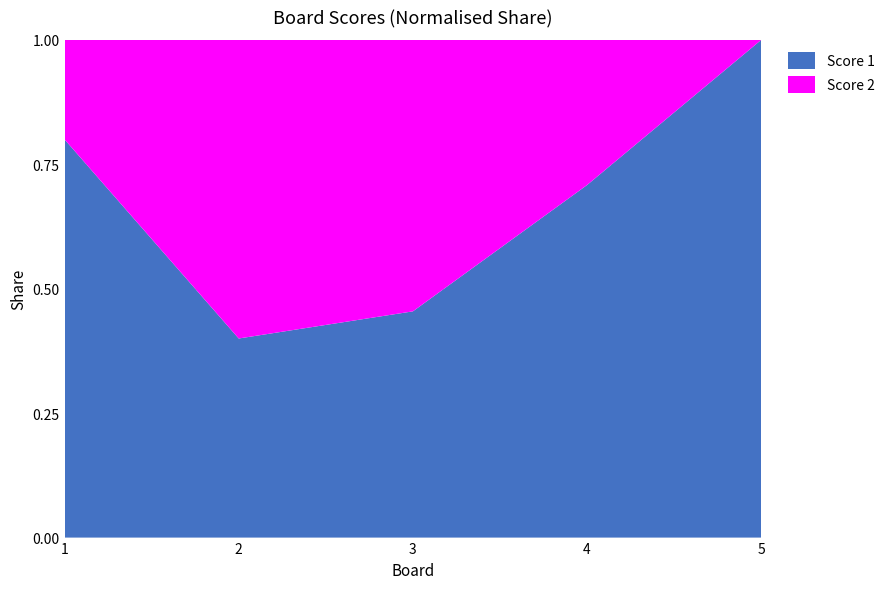

Reading left to right, extract all data points from this chart.

Score 1: 1=16	2=4	3=5	4=17	5=25
Score 2: 1=4	2=6	3=6	4=7	5=0